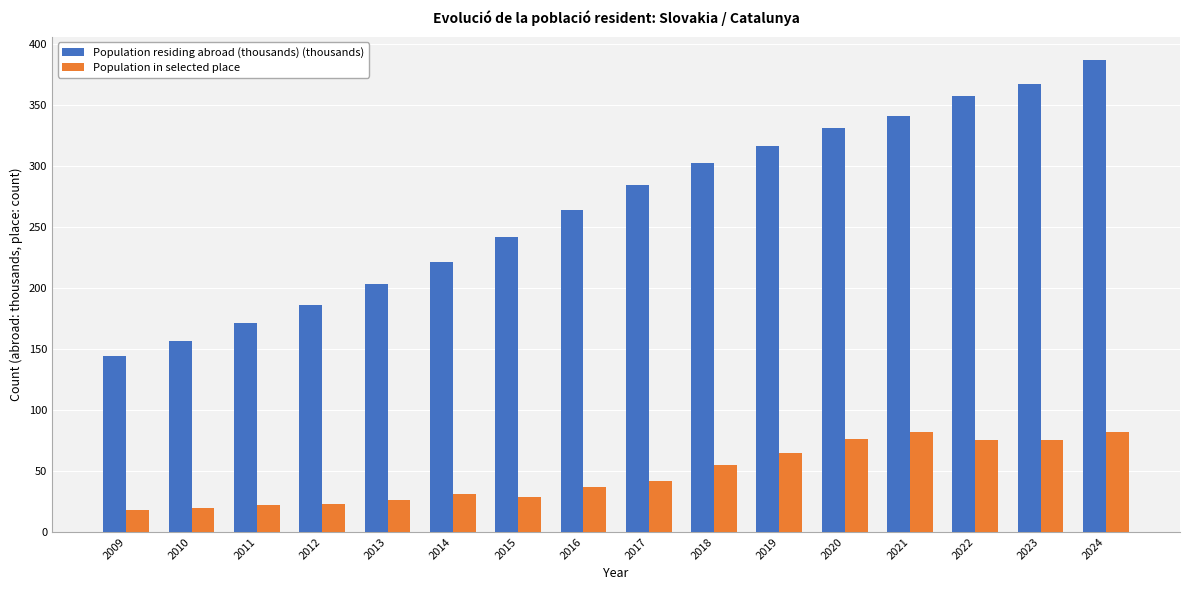

Between 2014 and 2024, which series saw the biggest shift?

Population residing abroad (thousands) (thousands)